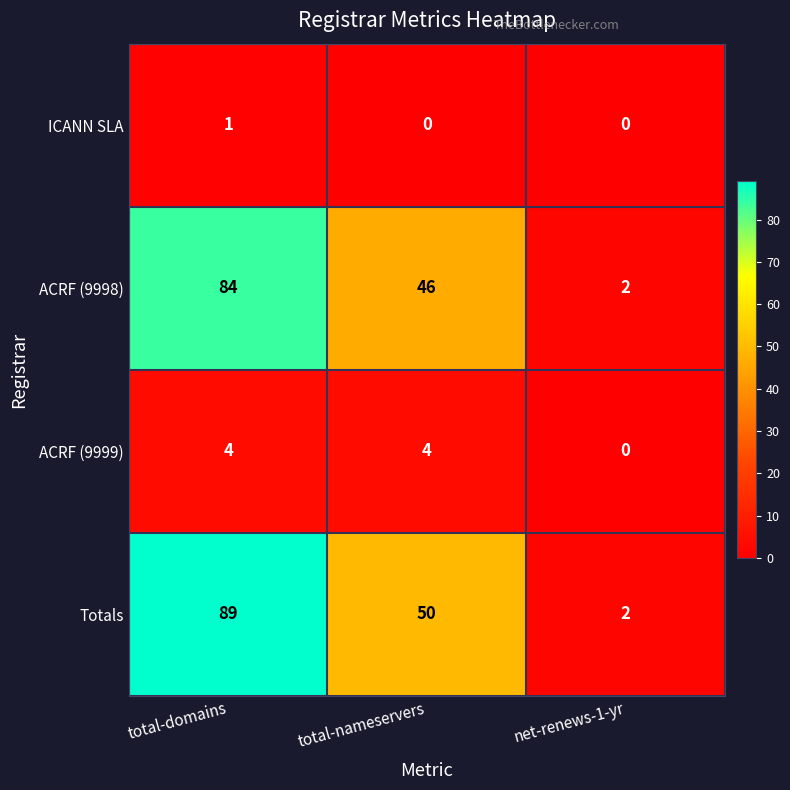

How many ACRF (9998) values are between 2 and 84?

3